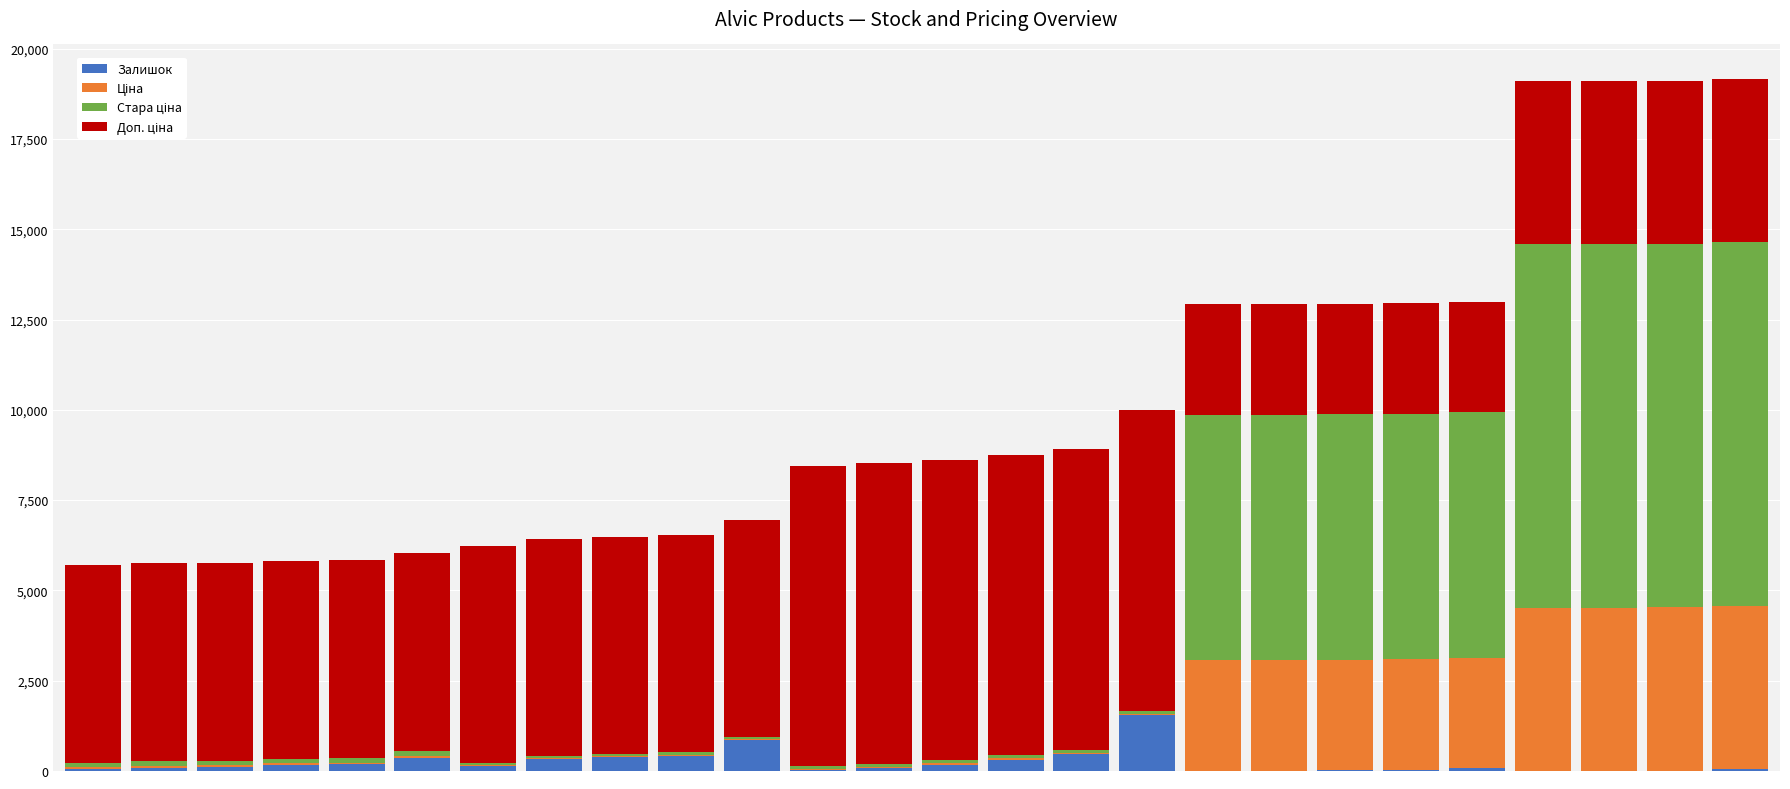

What is the maximum value for Залишок?

1545.0